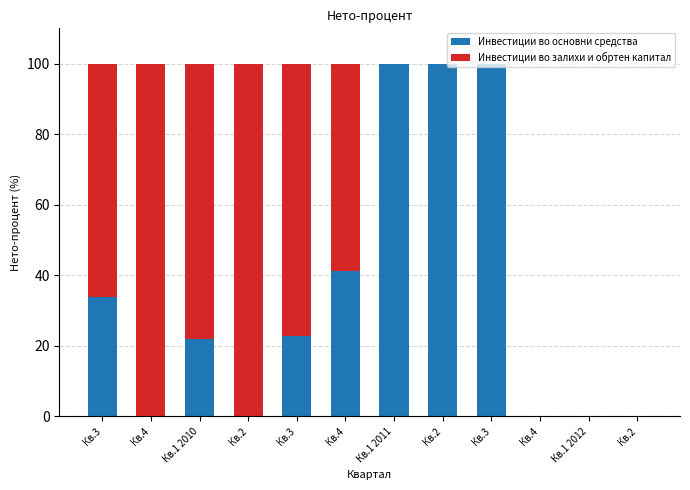

What are all the series names shown in the legend?

Инвестиции во основни средства, Инвестиции во залихи и обртен капитал